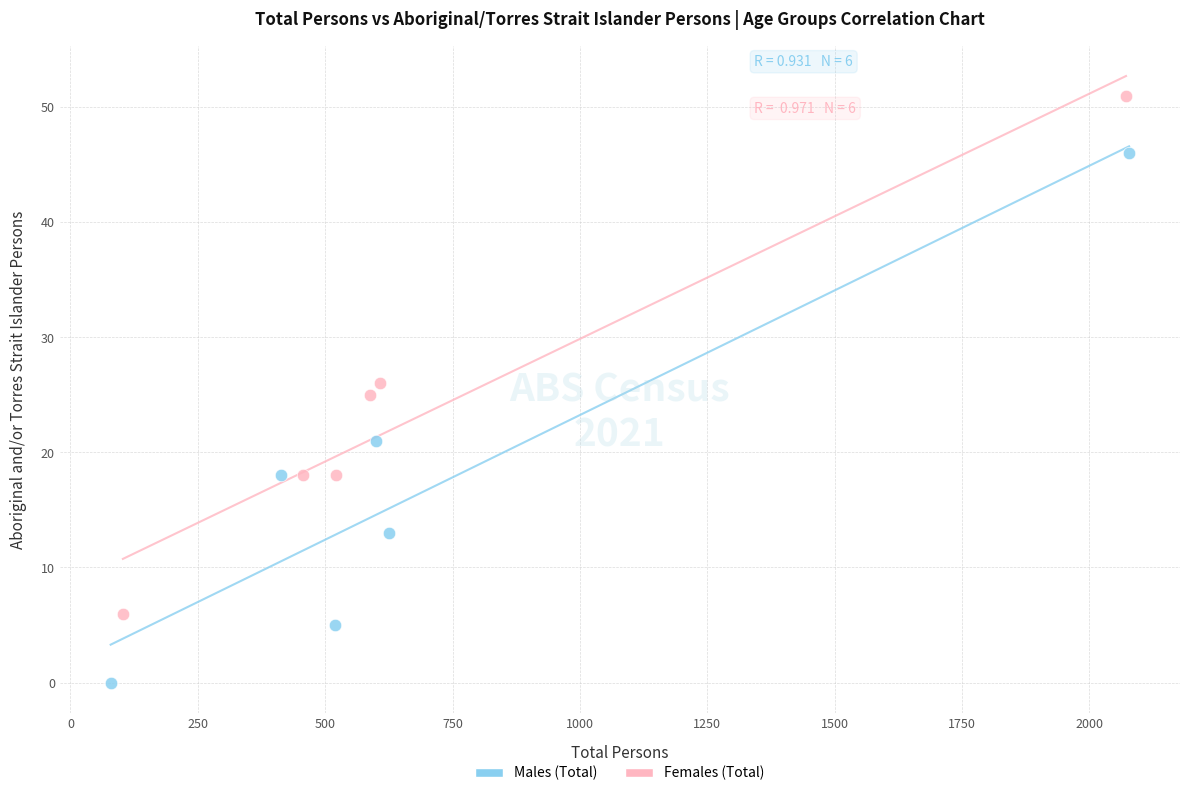

Which series reaches the maximum Y coordinate?

Females (Total)